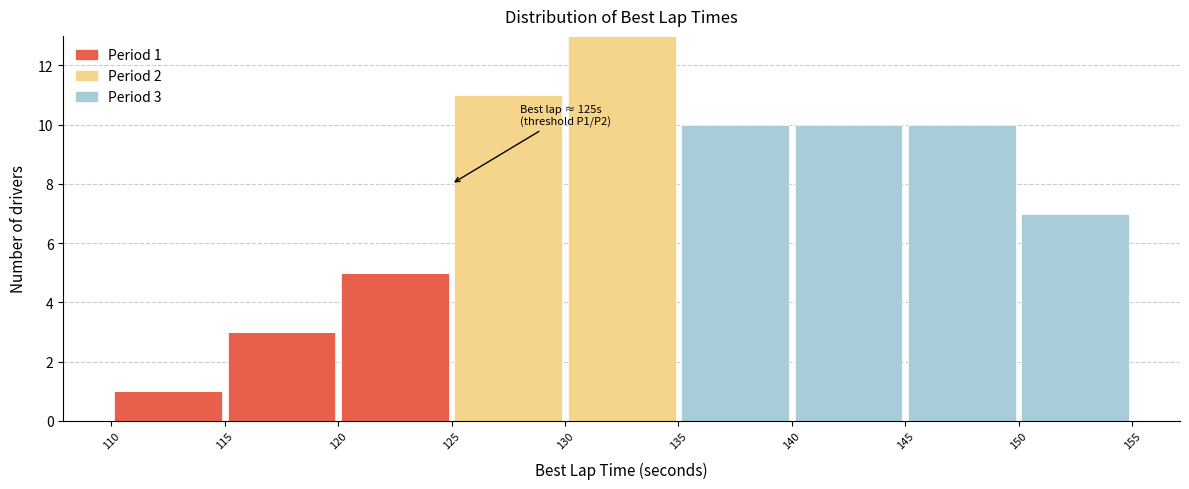

Which range on the x-axis has the tallest stacked bar (by total height)?

130 to 135